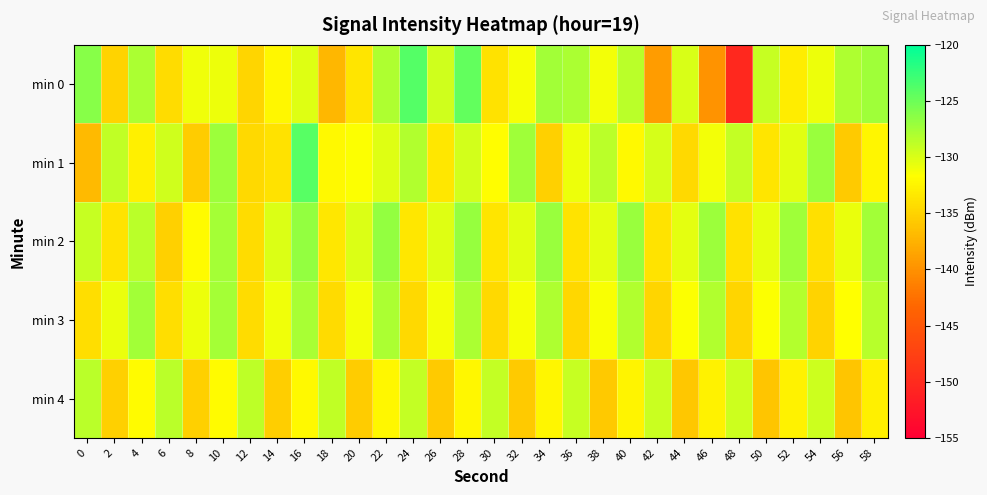

Count the number of categories in the chart.

30